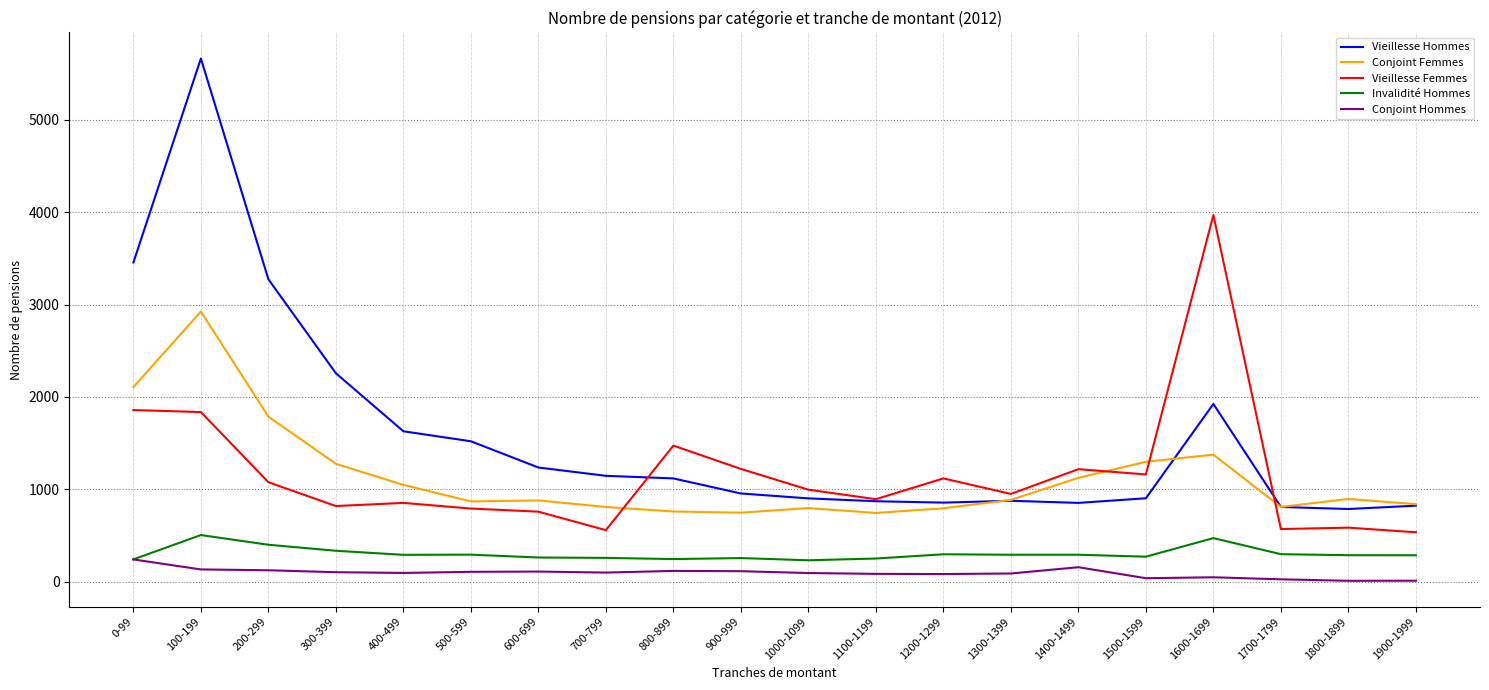

True or false: Conjoint Femmes and Vieillesse Hommes intersect in this chart.

True